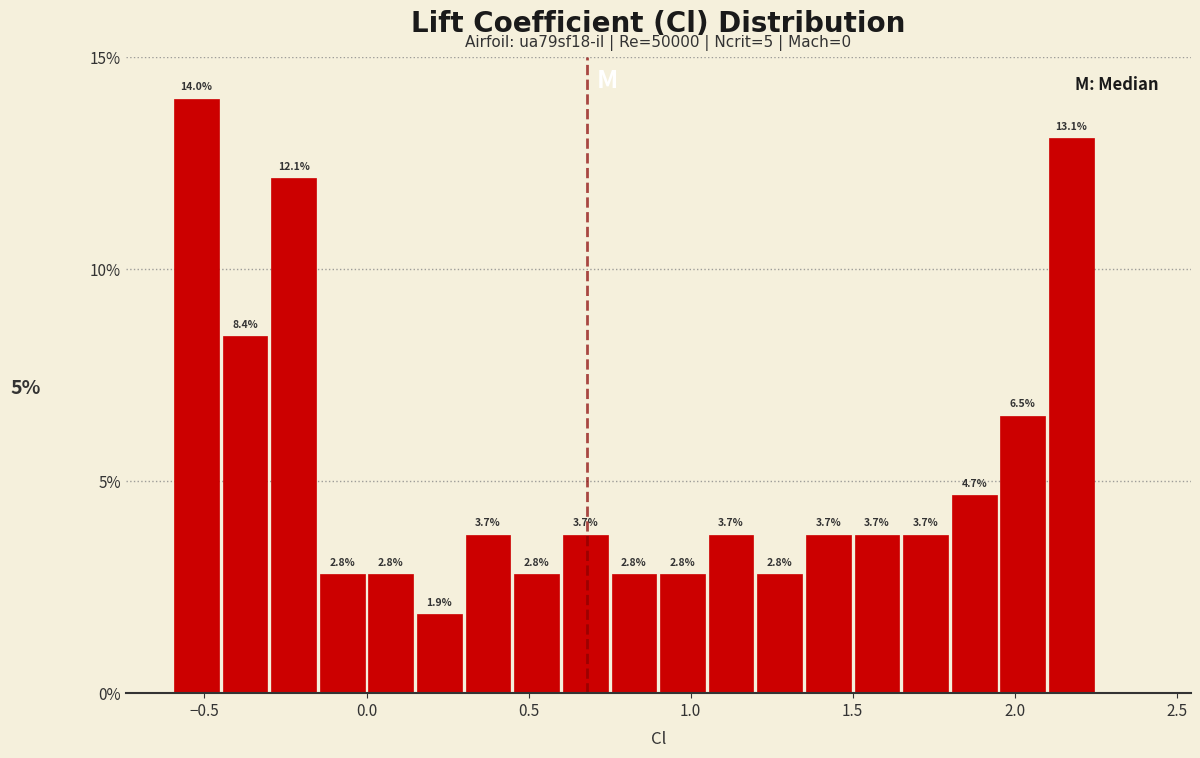

Read against the x-axis, roughly where is the centre of the tallest bar?

-0.50